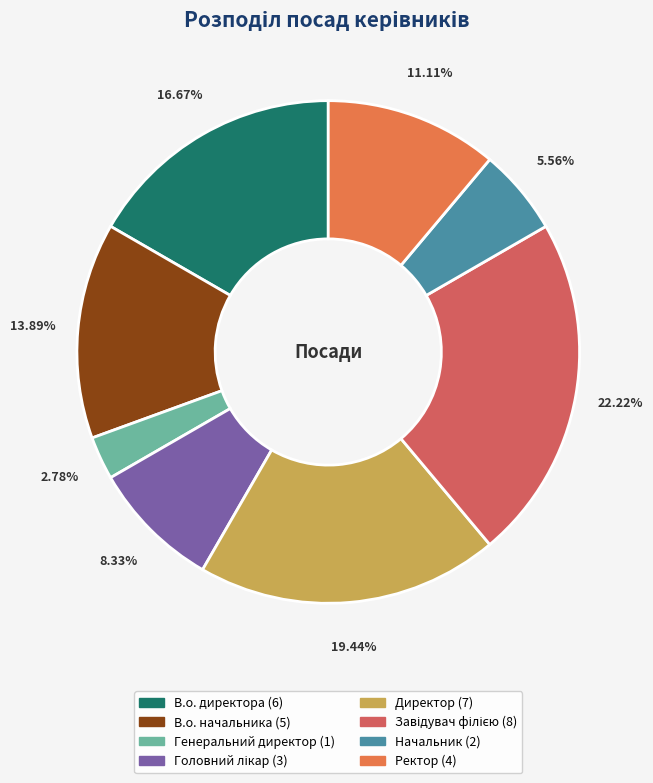

Rank the categories by value from highest to lowest.

Завідувач філією, Директор, В.о. директора, В.о. начальника, Ректор, Головний лікар, Начальник, Генеральний директор